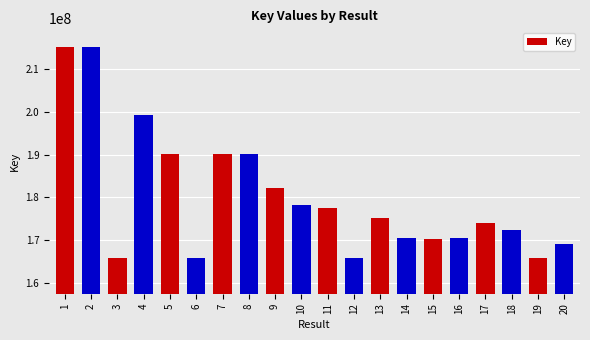

Which has a higher value, 17 or 16?

17